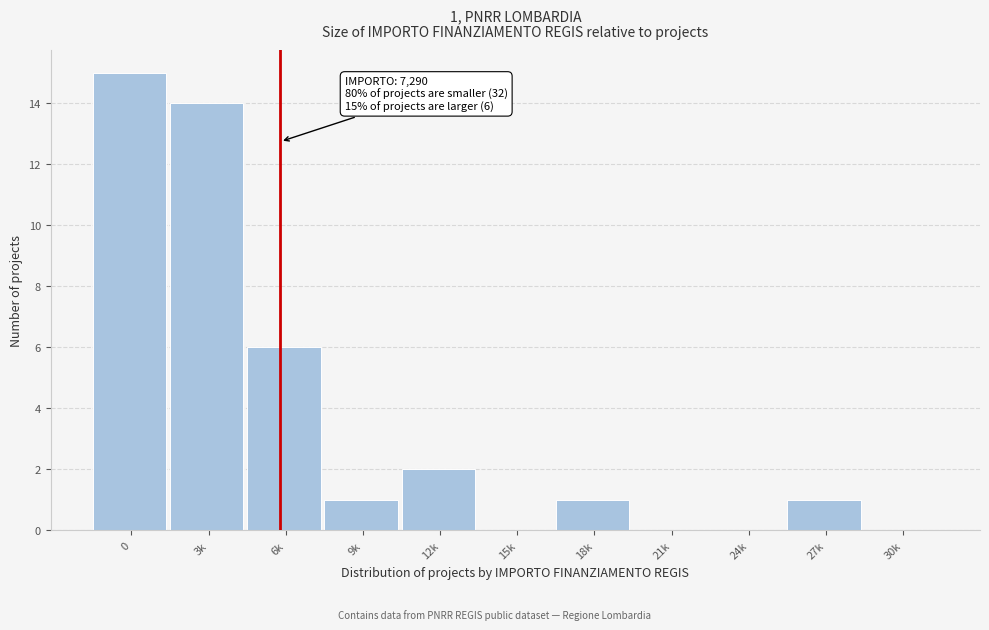

Reading left to right, what are all the values shown in this chart?

0=15	3k=14	6k=6	9k=1	12k=2	15k=0	18k=1	21k=0	24k=0	27k=1	30k=0